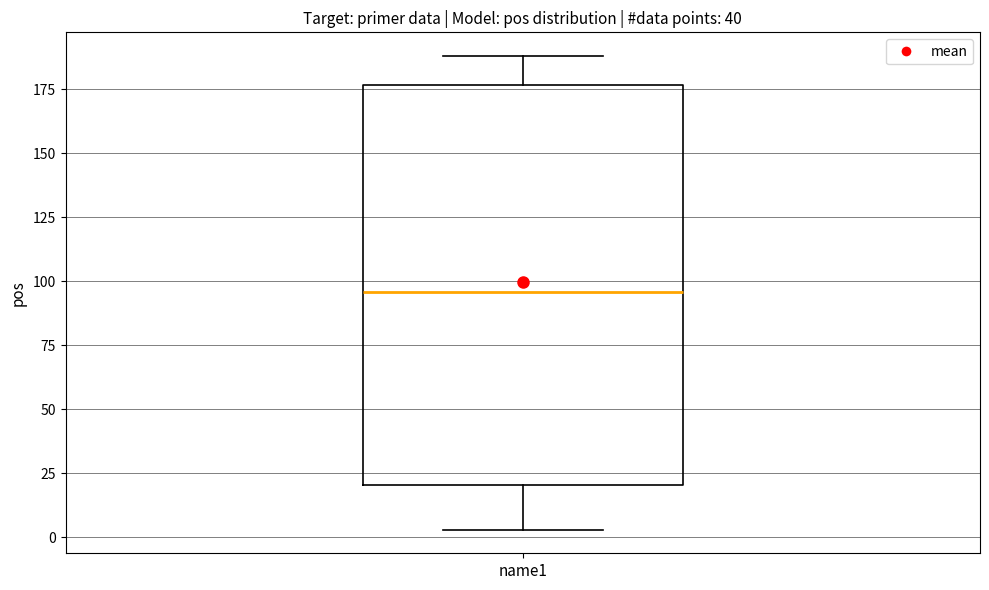

Where is the upper edge of the box for name1 on the y-axis? The values are not printed on the chart, so give them approximately, as read against the axis.

175